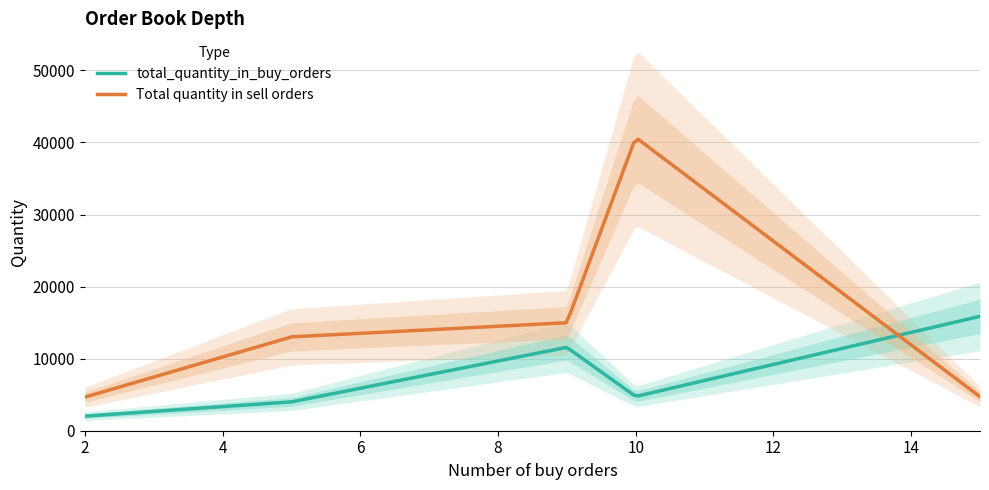

Between 10 and 5, which is larger?

10